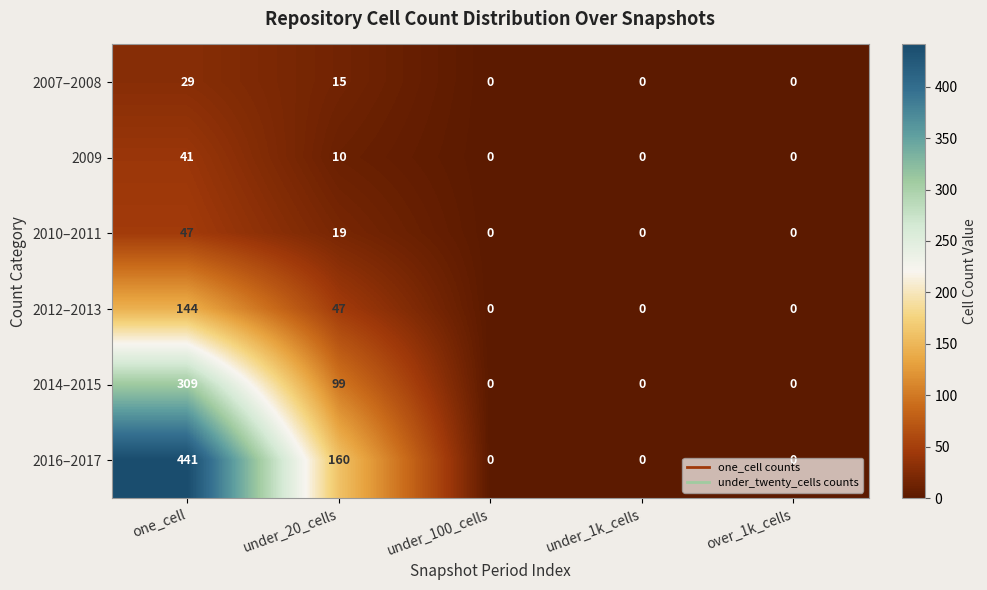

True or false: 2009 has a value of 16 at under_20_cells.

False